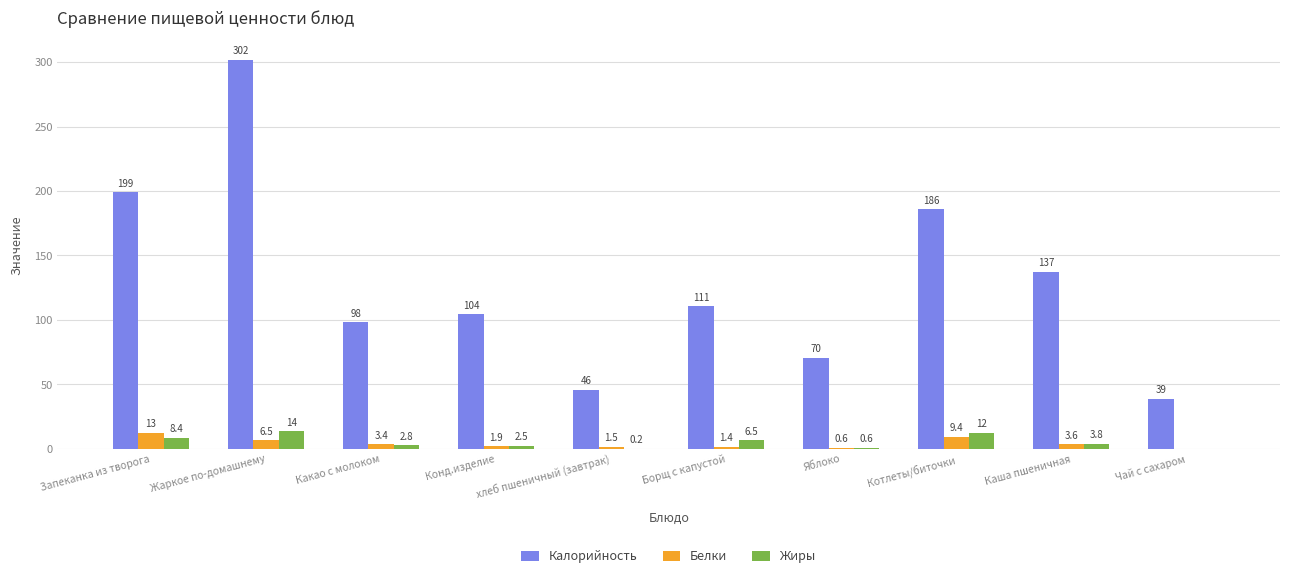

What is the total value across all series at Запеканка из творога?

219.9